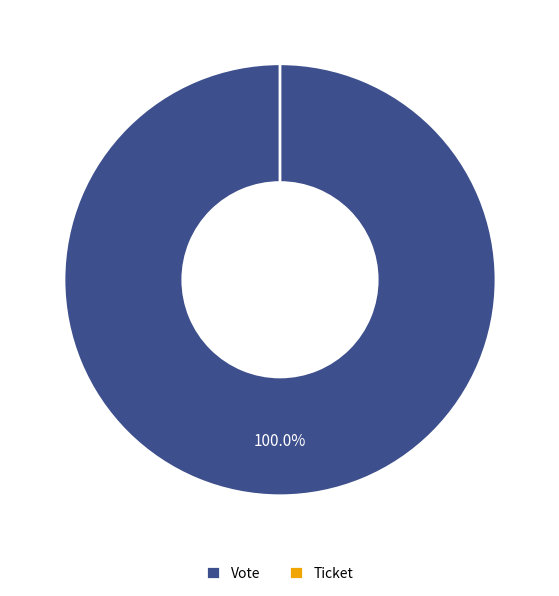

True or false: Ticket accounts for 0% of the total.

True